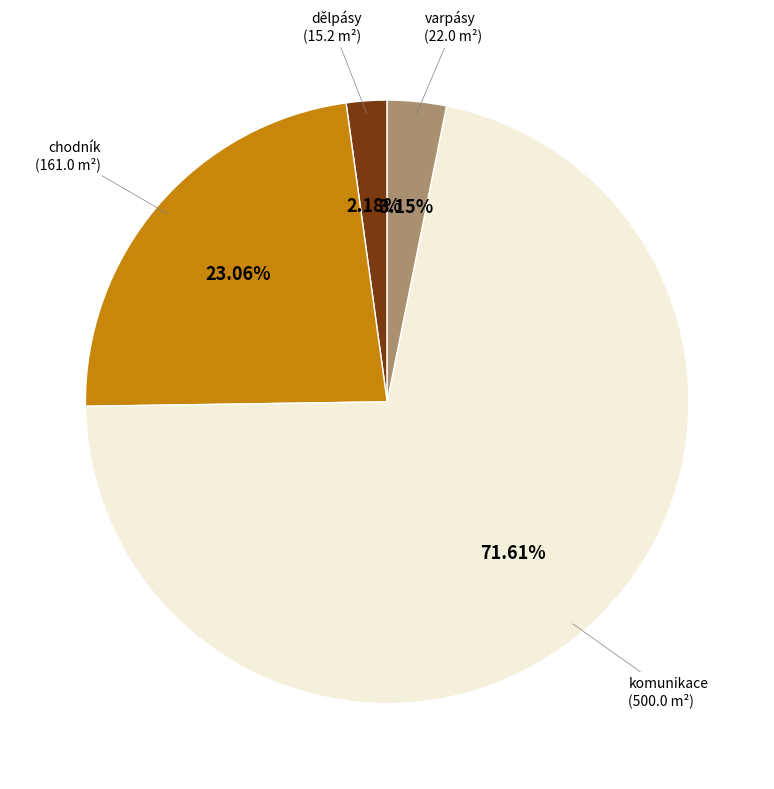

Is there any slice that represents more than half of the pie?

Yes